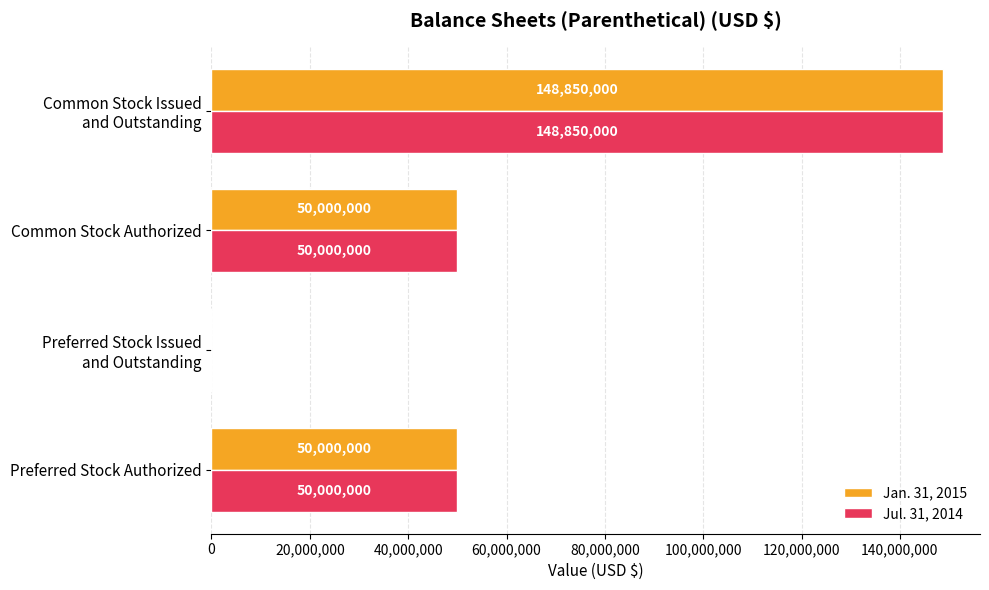

What is the sum of all Jul. 31, 2014 values?

248850000